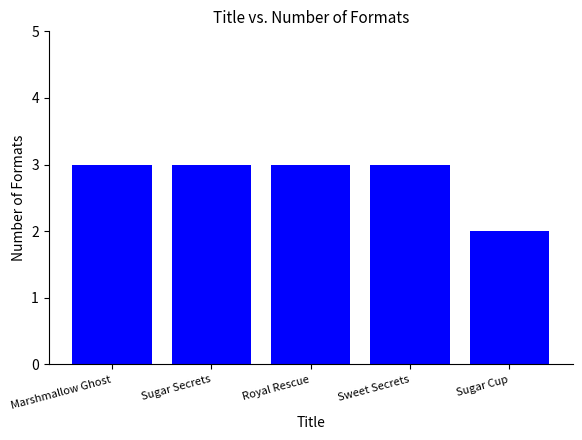

What position from the left is Sweet Secrets?

4